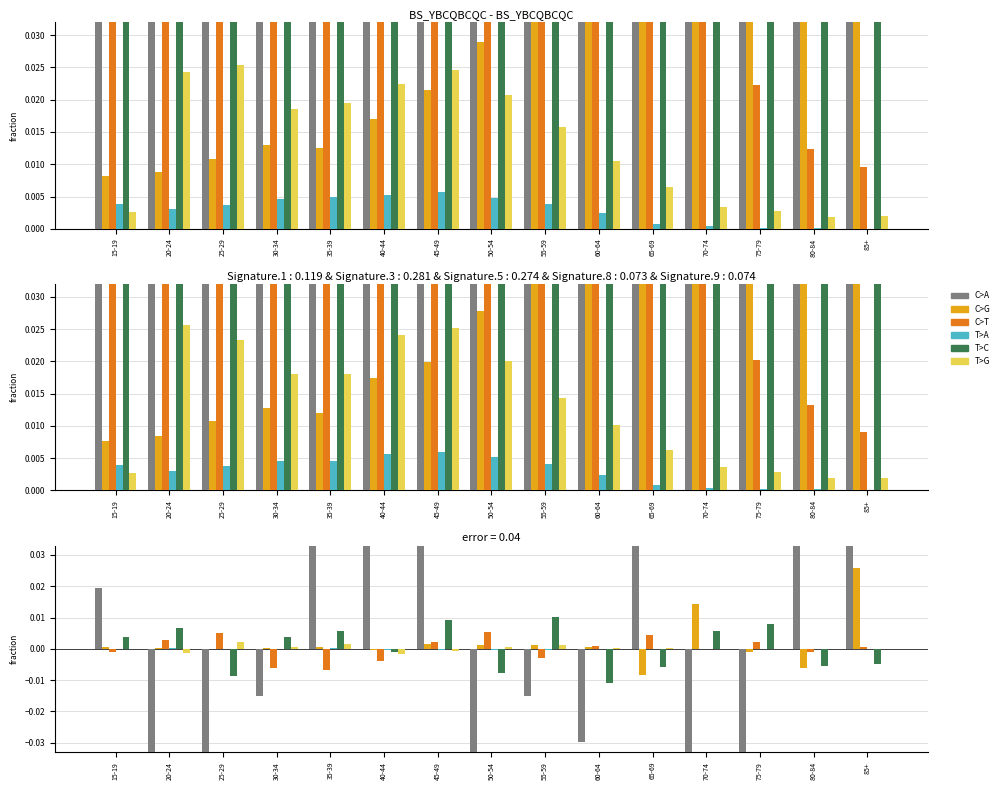

What is the difference between the maximum and second lowest values in the C>A series?

0.1